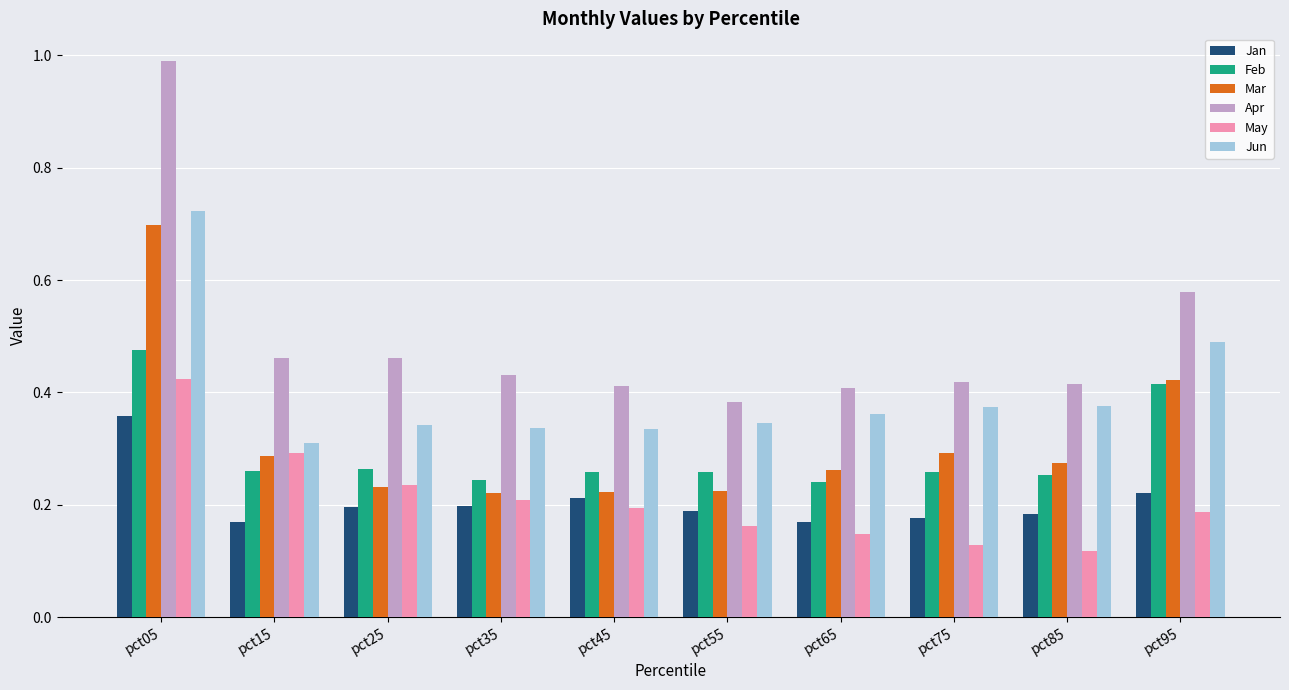

Which label corresponds to the largest value in the chart?

pct05